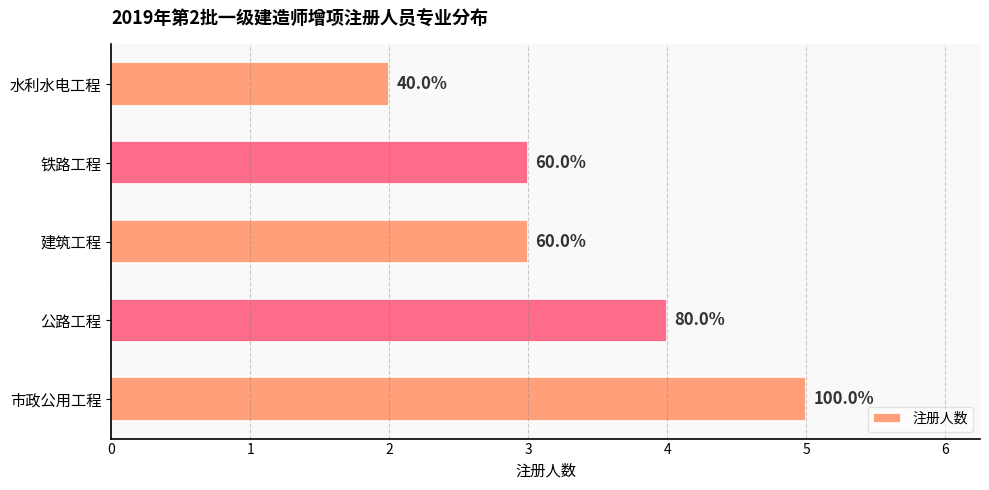

Rank the categories by value from highest to lowest.

市政公用工程, 公路工程, 建筑工程, 铁路工程, 水利水电工程